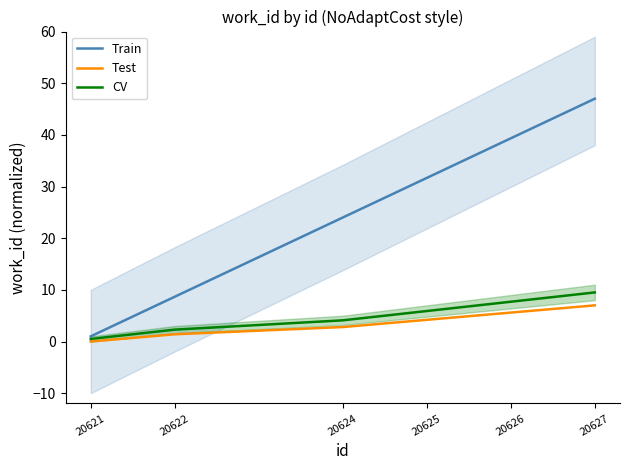

Which category has the highest value across all series?

20627